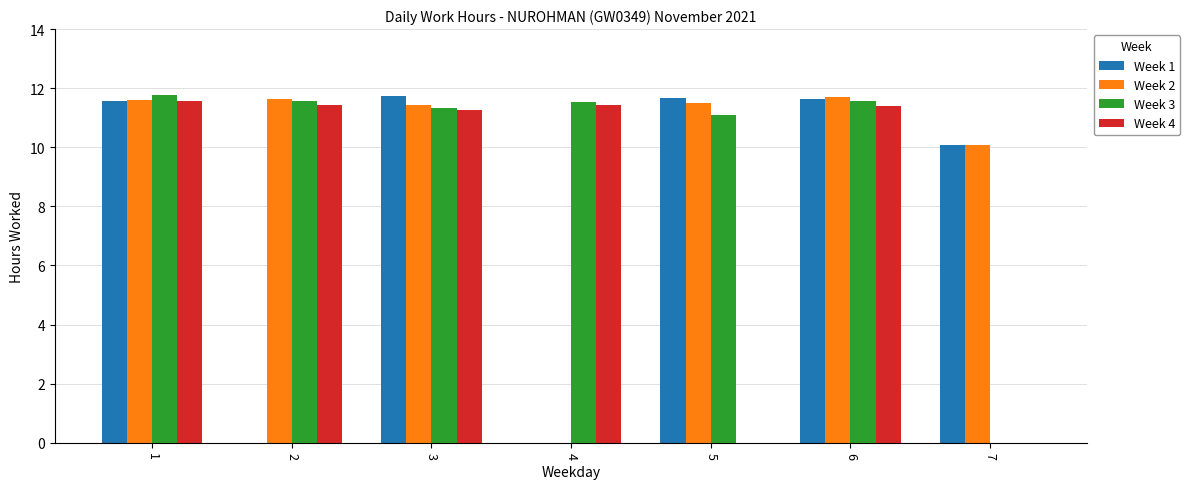

Is the value of Week 4 at 5 greater than the value of Week 2 at 6?

No